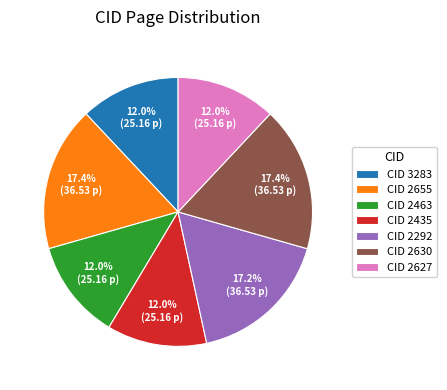

Is CID 2627 the majority of the pie?

No